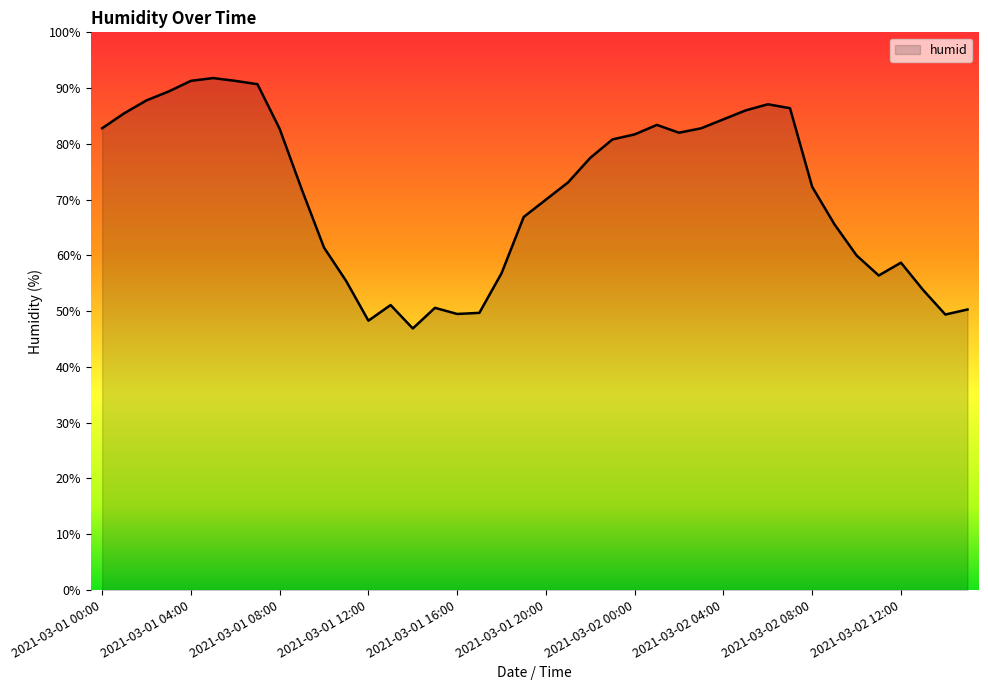

What is the smallest value displayed?

46.9